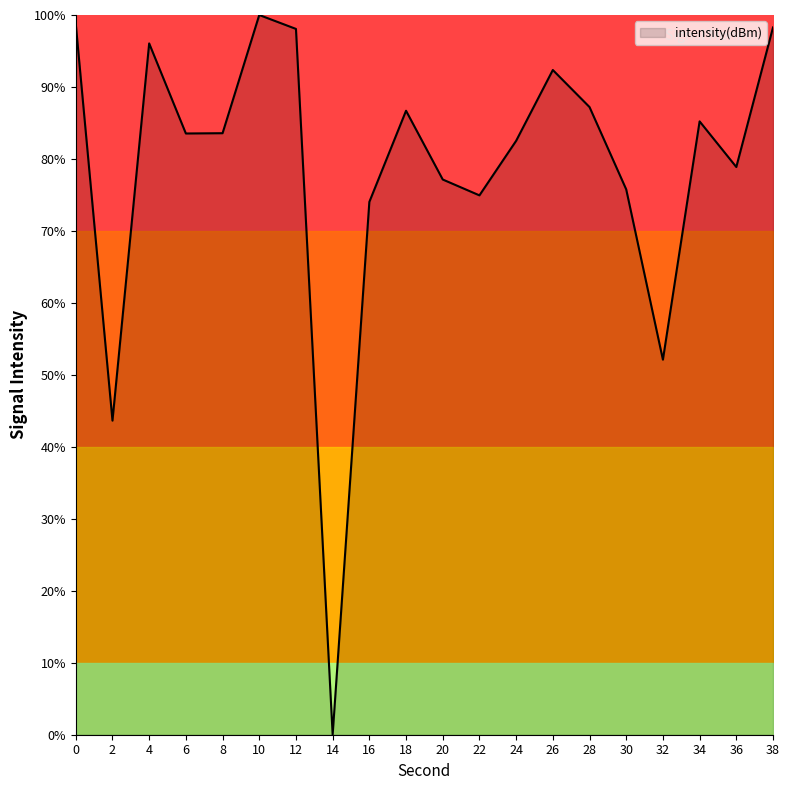

Does the chart display data point markers on the line(s)?

No